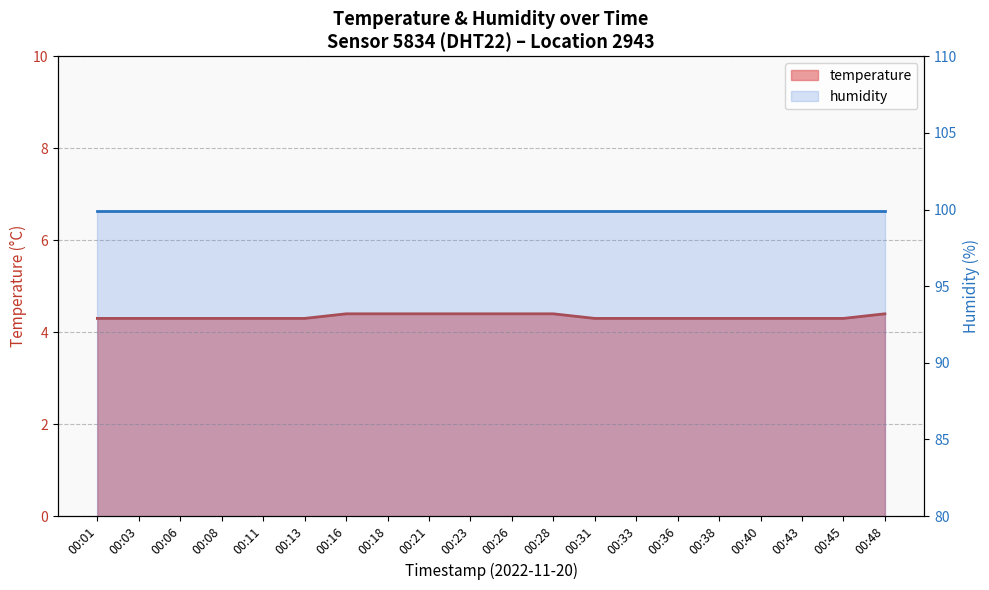

At which category does the chart reach its minimum across all series?

00:01